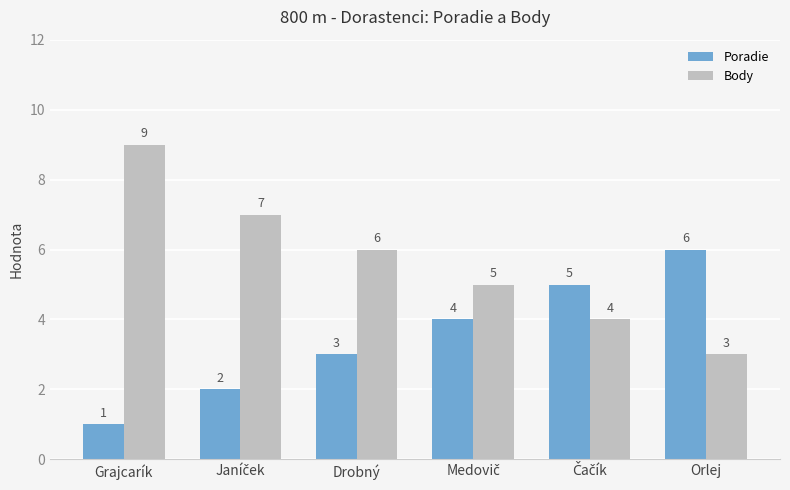

Read the Poradie value at Drobný.

3